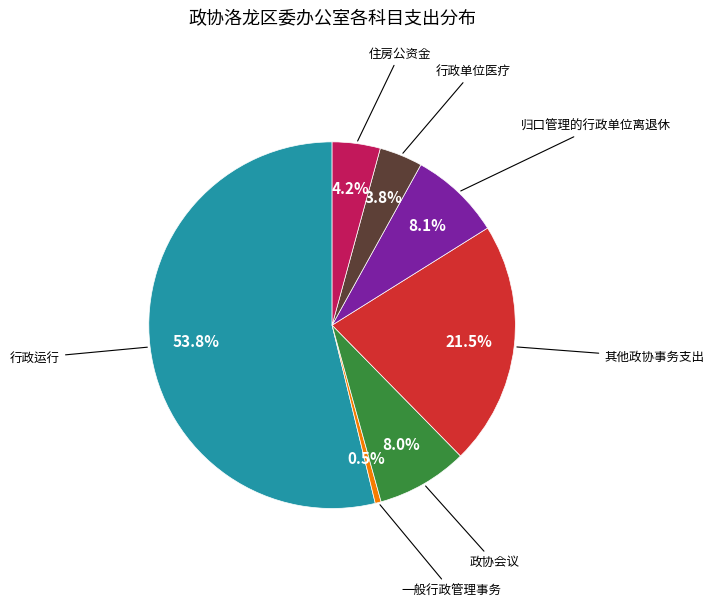

What portion of the pie excludes 住房公资金?

95.8%